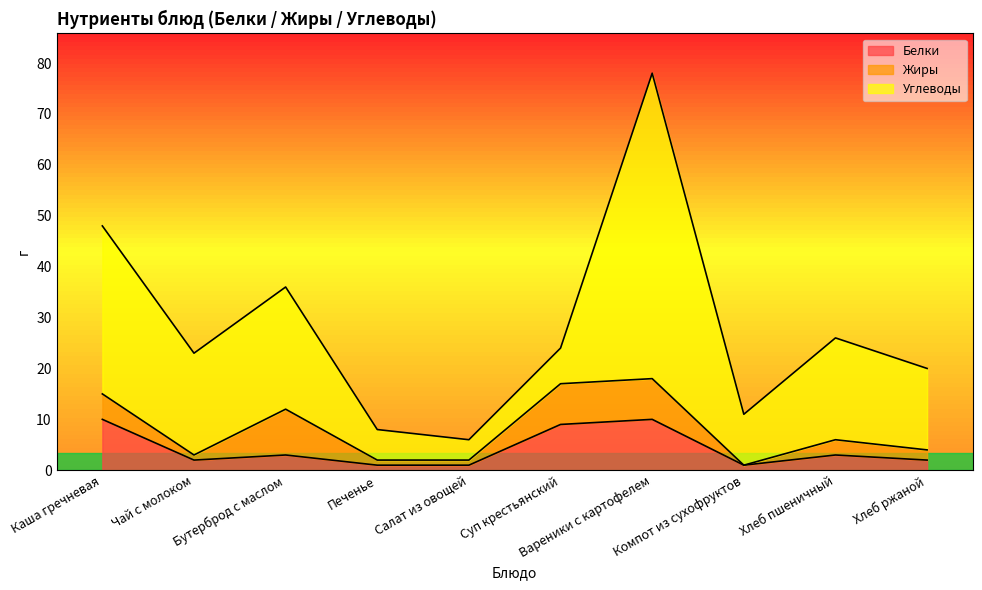

What is the difference between the maximum and minimum values in the Жиры series?

9